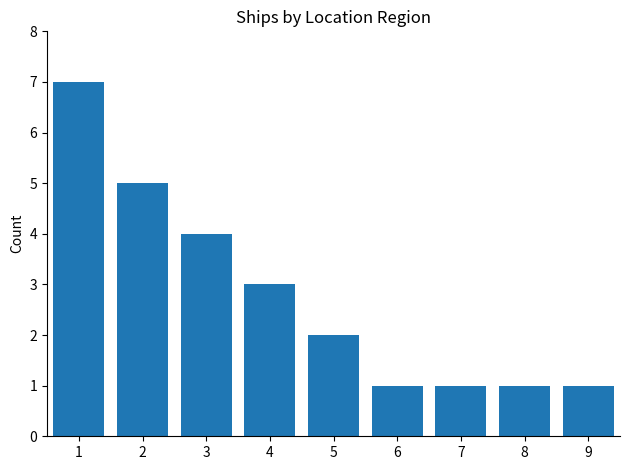

What is the greatest value displayed?

7